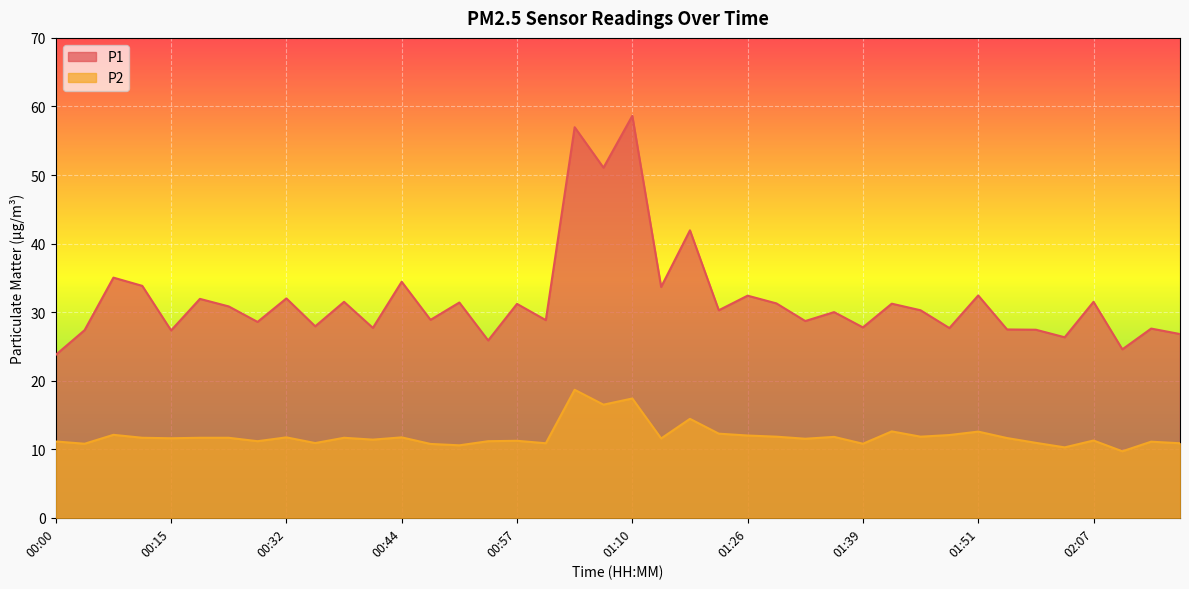

What is the difference between the highest and lowest values at 00:48?

18.1